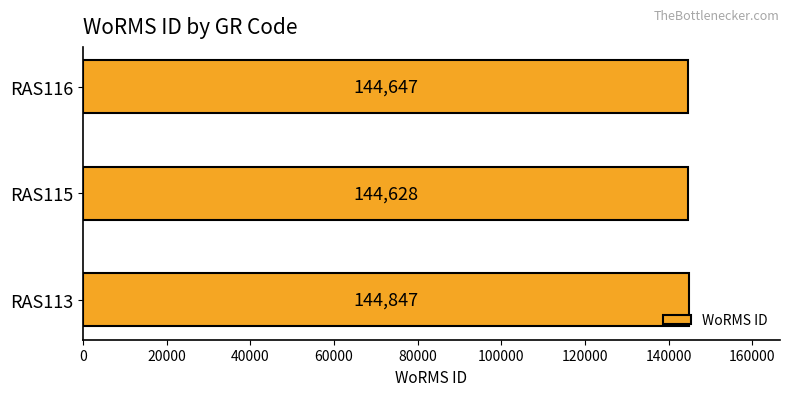

What is the sum of all values?

434122